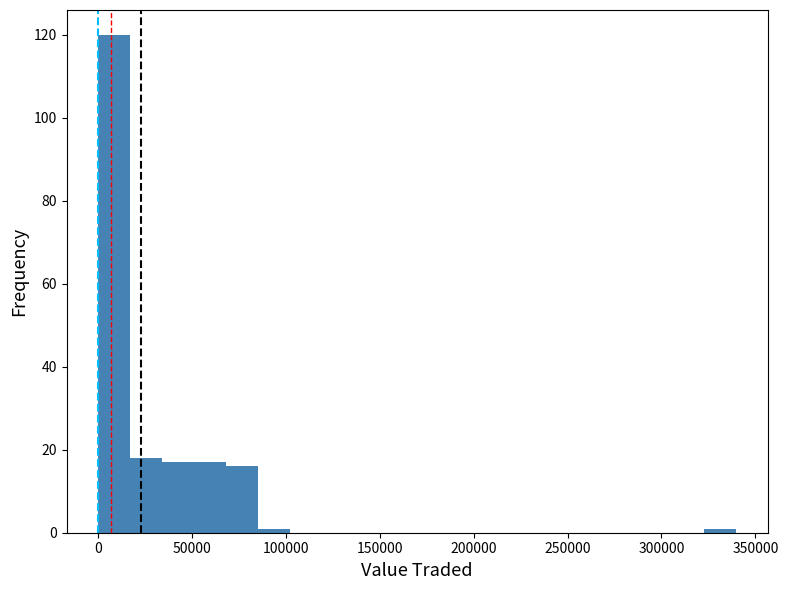

Around what value on the x-axis is the tallest bar? Give the approximate position of its centre, as read against the axis.

10000